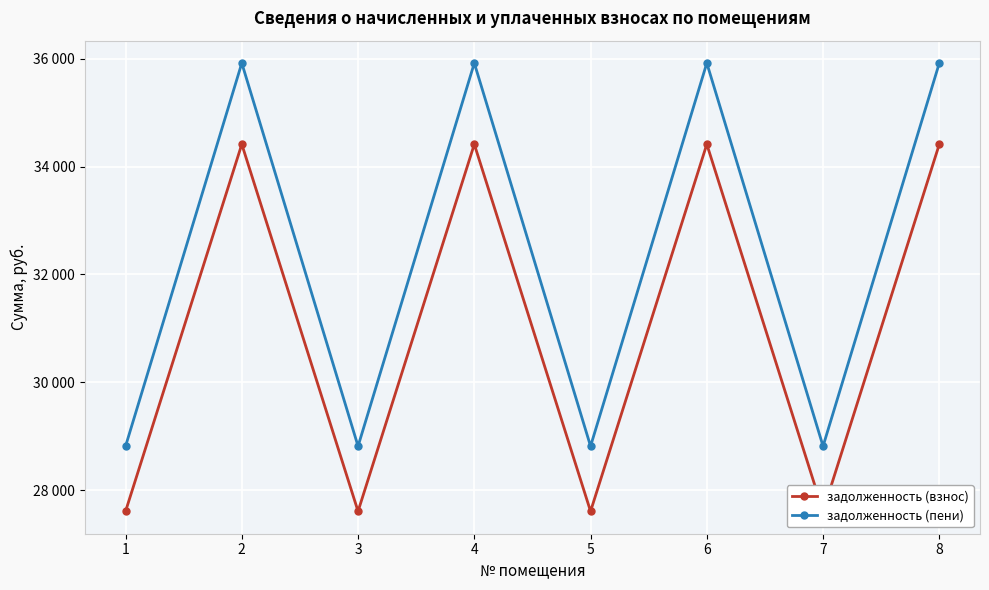

Is the value of задолженность (взнос) at 7 greater than the value of задолженность (пени) at 1?

No